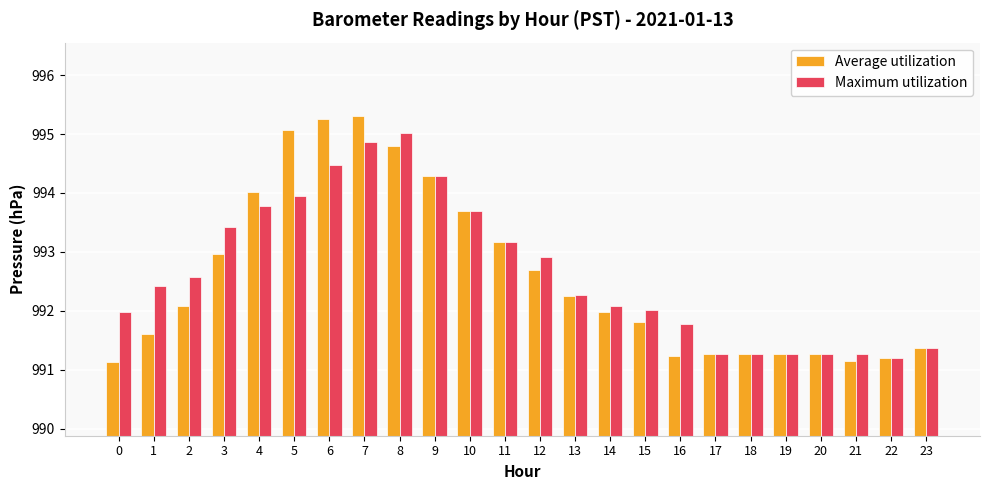

What is the sum of all Average utilization values?

23822.1